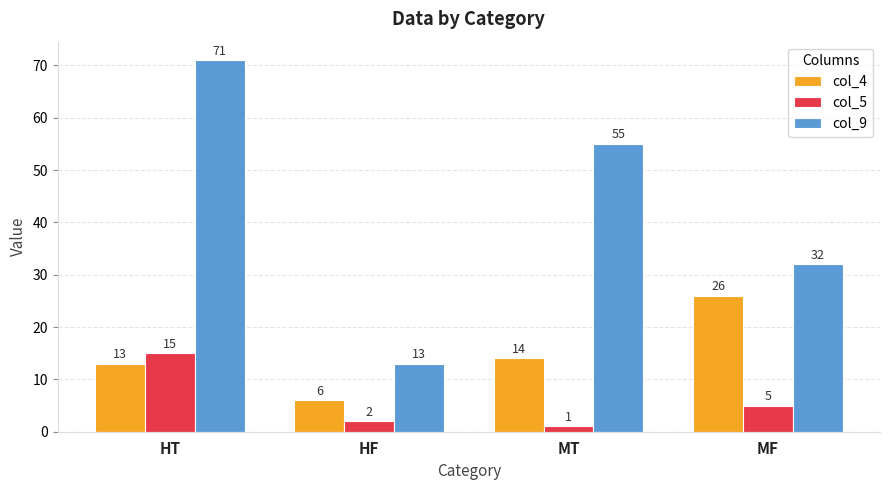

How many values in the col_4 series are below 14?

2